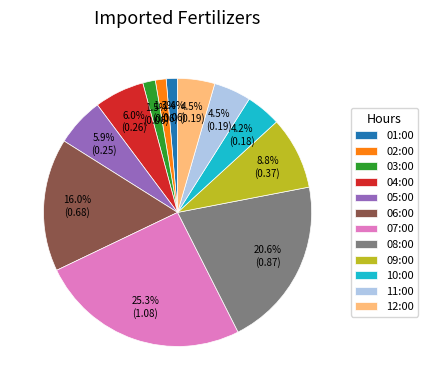

Combined, what portion of the pie is 10:00 and 05:00?

10.1%